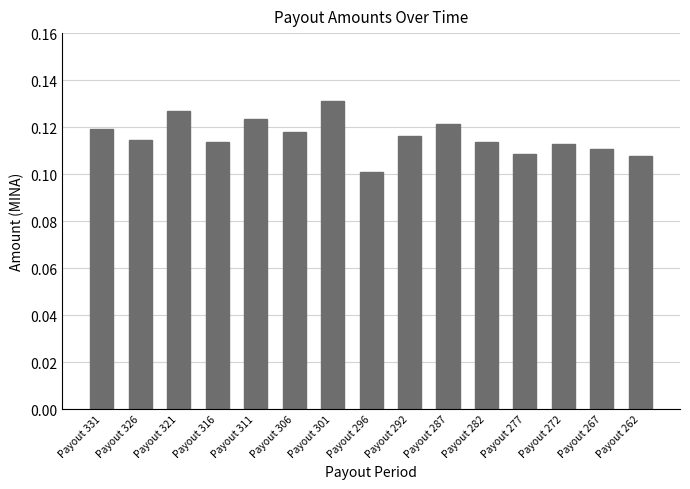

At which label is the value closest to 0?

Payout 296